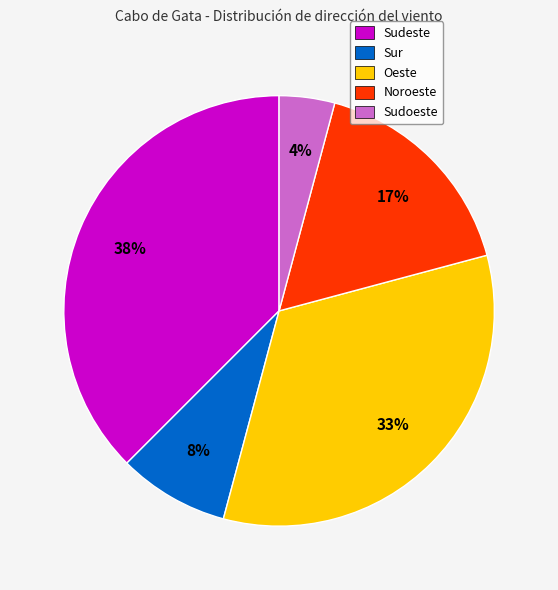

Combined, do Noroeste and Sur account for over 50%?

No